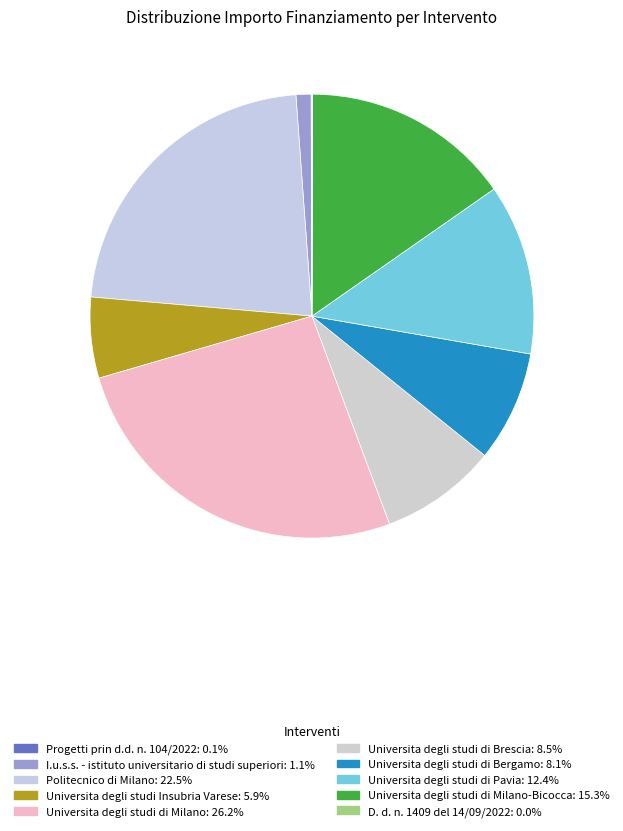

What is the smallest slice in the pie chart?

D. d. n. 1409 del 14/09/2022